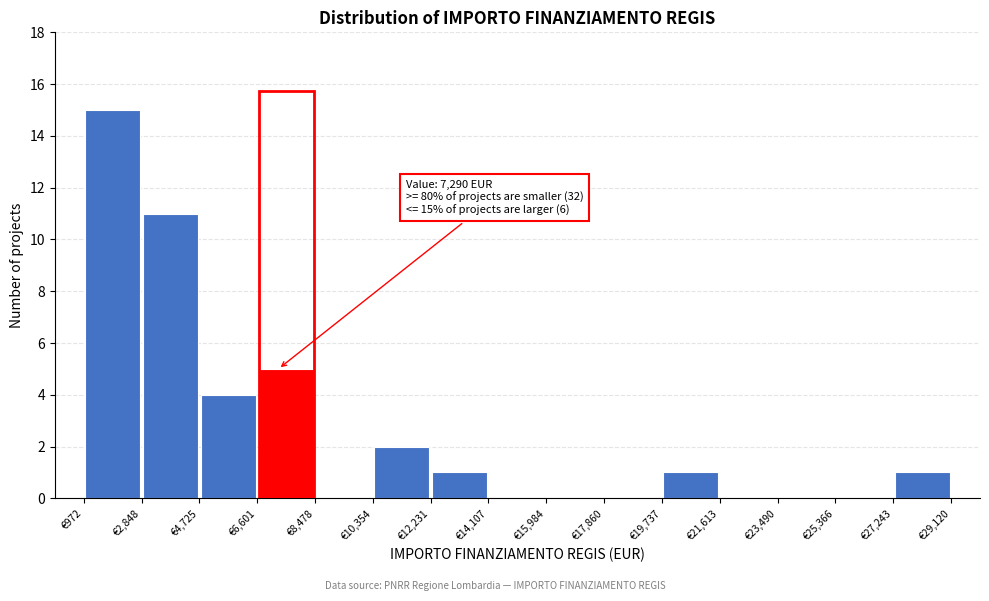

Which range on the x-axis has the tallest bar?

1000 to 2800